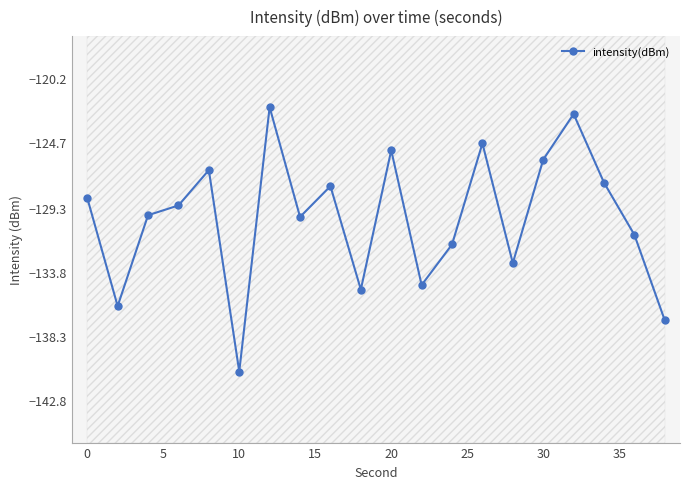

The intensity(dBm) series shows -34.1 at 20. True or false?

False